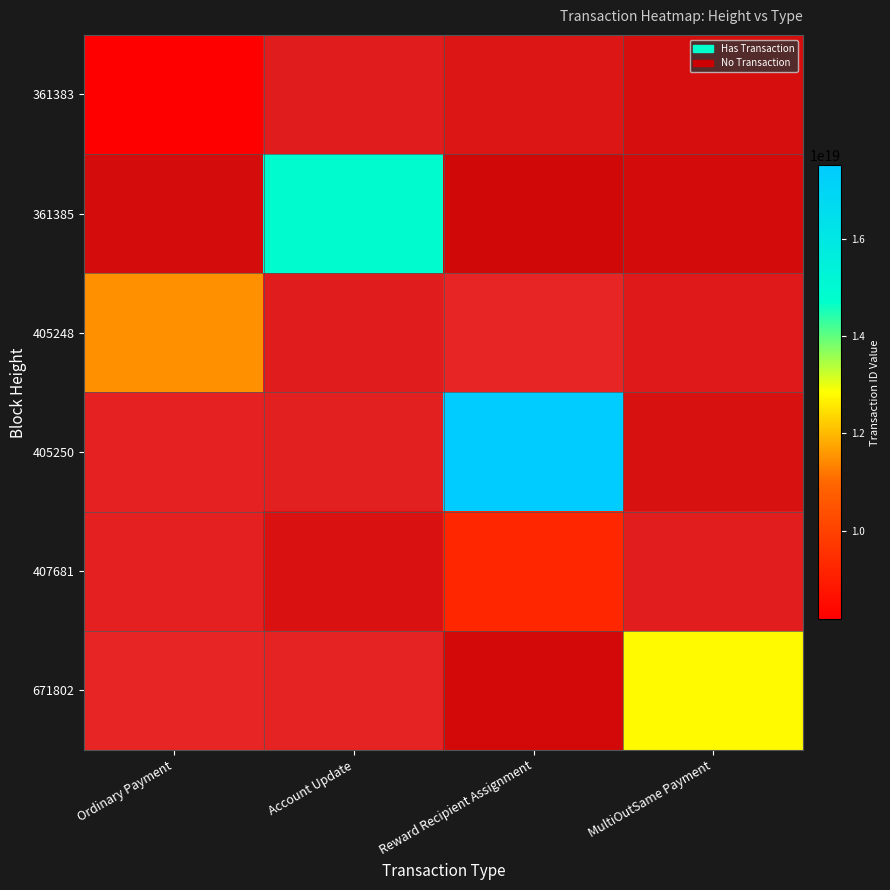

How many data points does each series have?

4